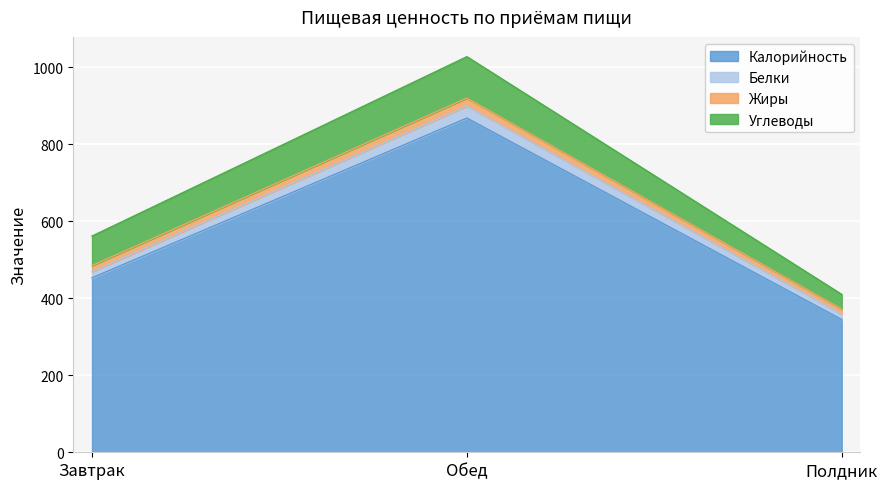

Between Полдник and Обед, which is larger?

Обед